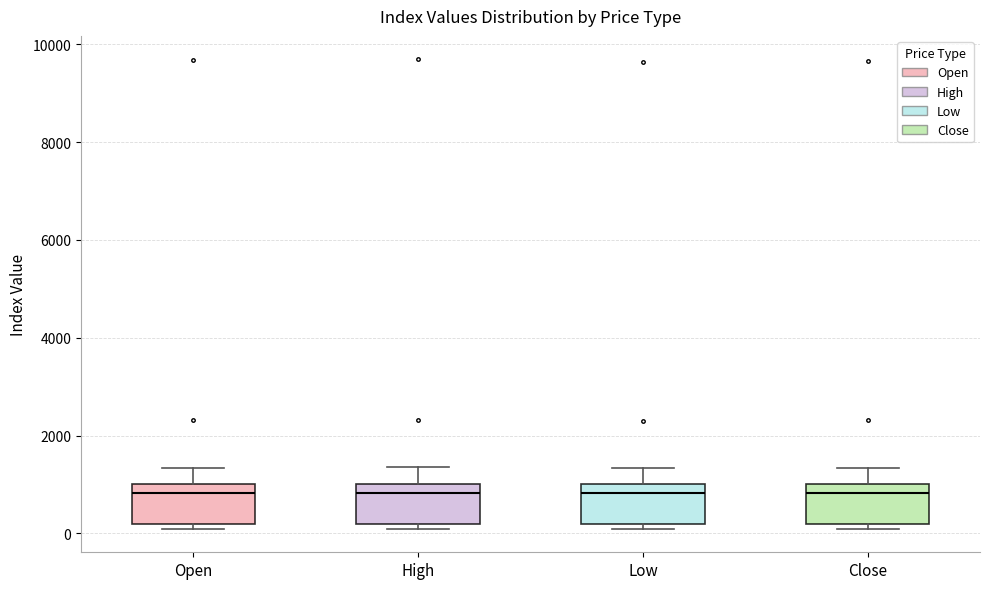

Reading left to right, read every box against the y-axis: the position of its median line, the range the box covers, and the ends of its whiskers. The values are not printed on the chart, so give them approximately, as read against the axis.

Open: median 800, box 200 to 1000, whiskers 0 to 1400
High: median 800, box 200 to 1000, whiskers 0 to 1400
Low: median 800, box 200 to 1000, whiskers 0 to 1400
Close: median 800, box 200 to 1000, whiskers 0 to 1400